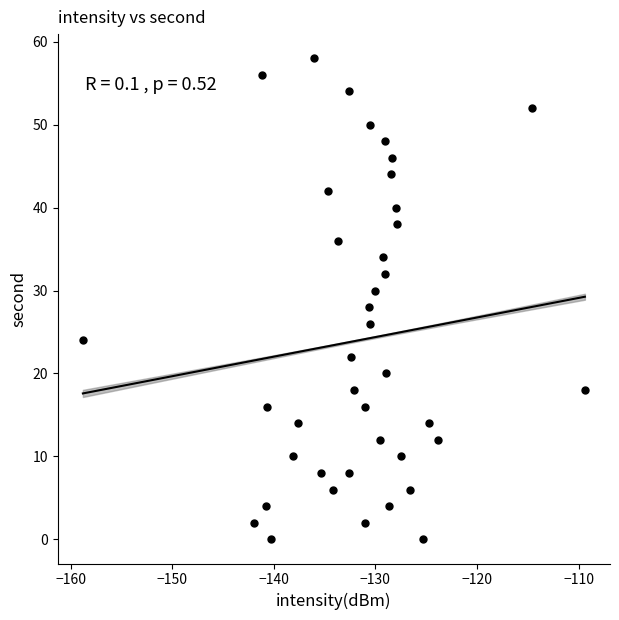

What is the range of Y values (max minus min)?

58